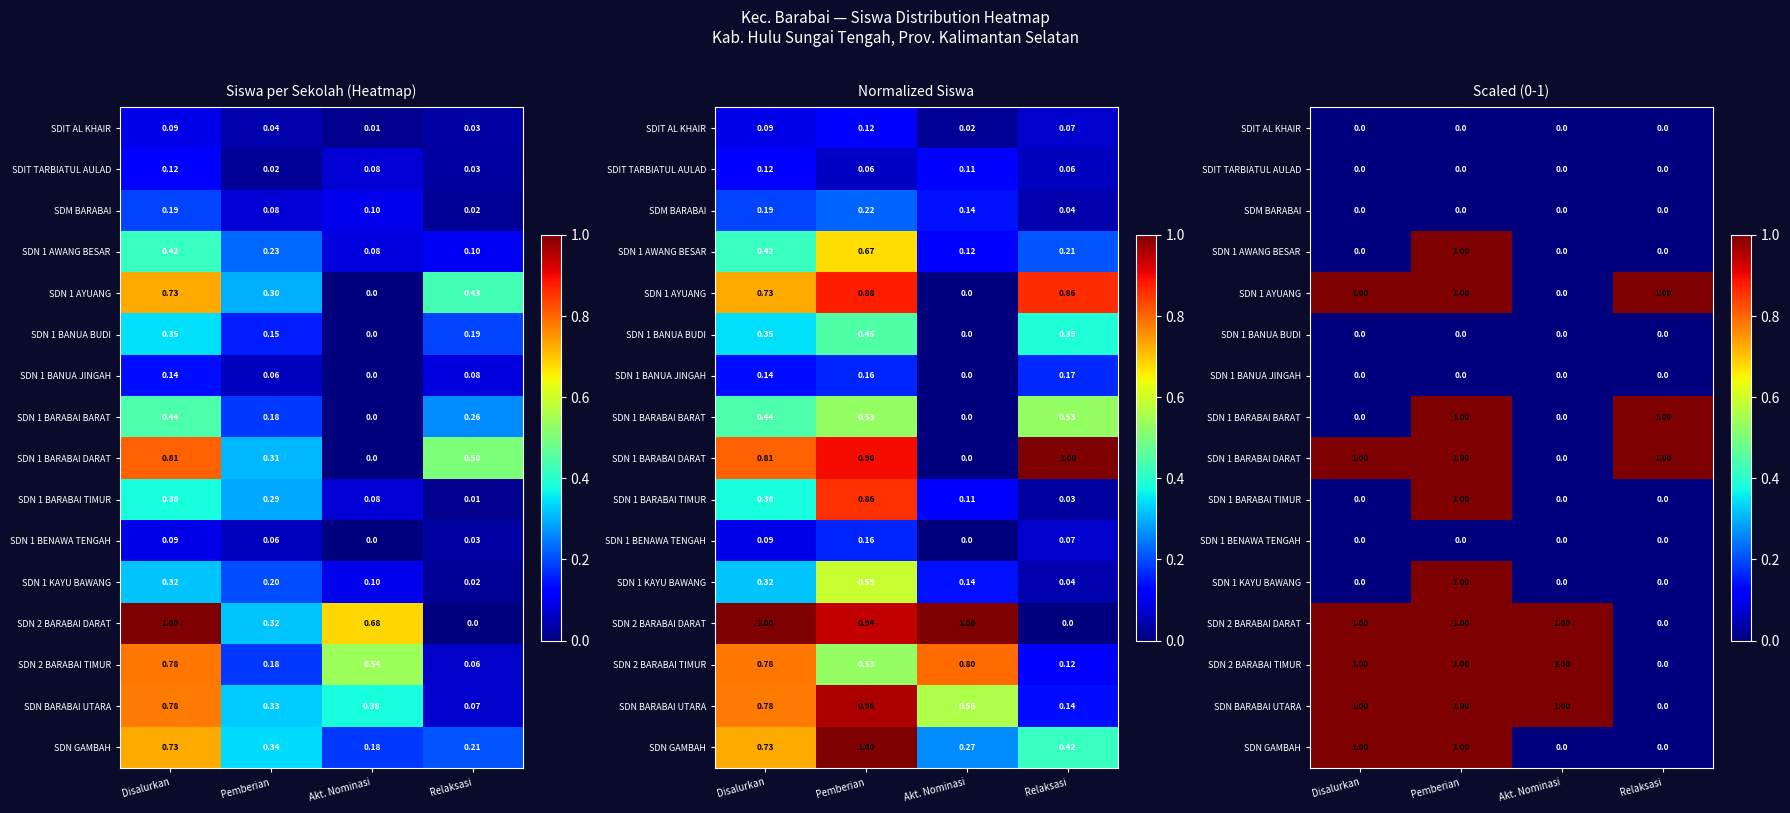

Which label corresponds to the largest value in the chart?

Pemberian